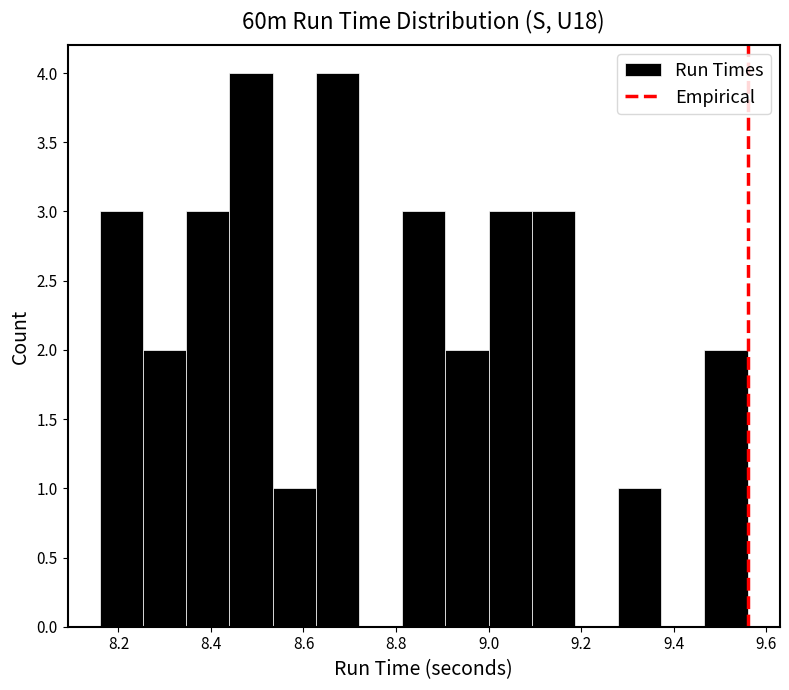

Reading left to right, transcribe this chart: for each bar, give the range it covers on the x-axis and its height. Neither the bar edges nor the heights are printed on the chart, so give them approximately, as read against the axes.

8.16 to 8.26: 3
8.26 to 8.34: 2
8.34 to 8.44: 3
8.44 to 8.54: 4
8.54 to 8.62: 1
8.62 to 8.72: 4
8.72 to 8.82: 0
8.82 to 8.90: 3
8.90 to 9.00: 2
9.00 to 9.10: 3
9.10 to 9.18: 3
9.18 to 9.28: 0
9.28 to 9.38: 1
9.38 to 9.46: 0
9.46 to 9.56: 2